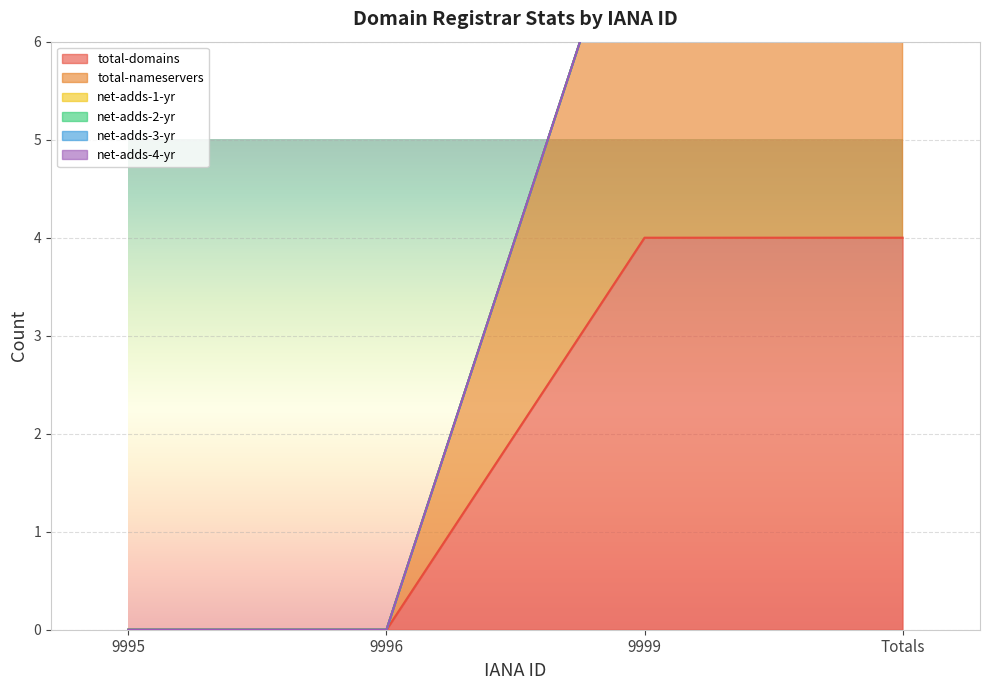

True or false: net-adds-4-yr and total-domains cross at least once.

False